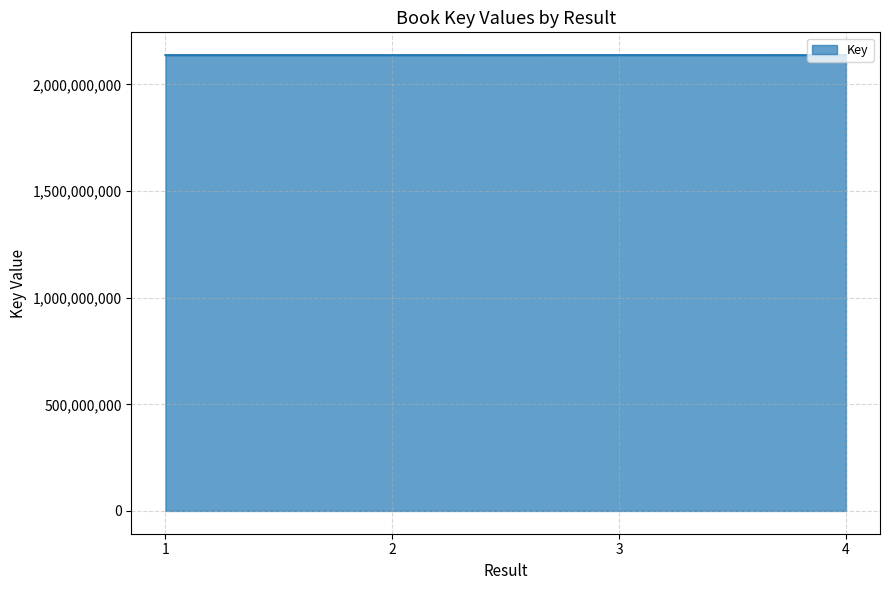

What is the sum of the values at 1 and 3?

4275376999